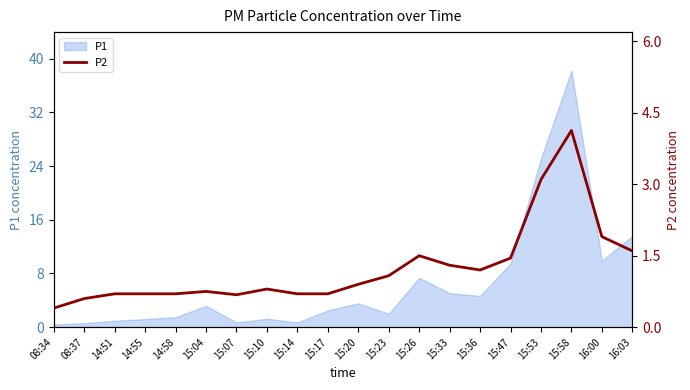

True or false: P1 has a value of 4.9 at 16:00.

False